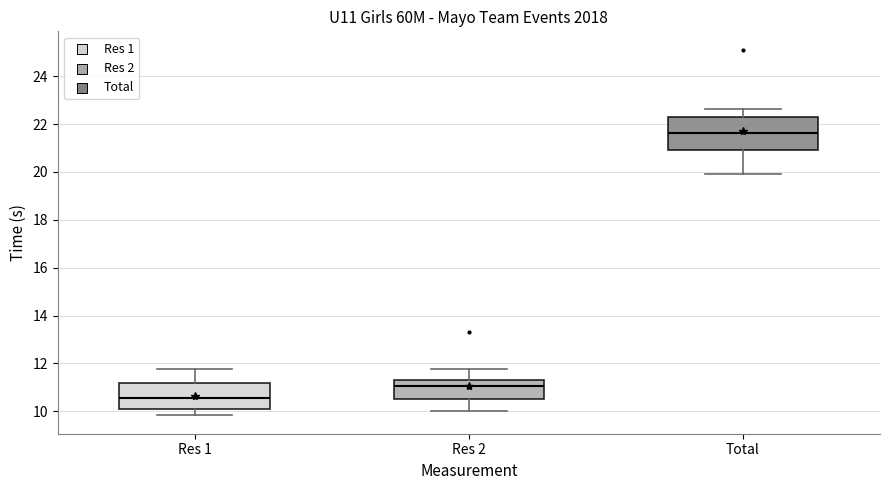

Reading left to right, read every box against the y-axis: the position of its median line, the range the box covers, and the ends of its whiskers. The values are not printed on the chart, so give them approximately, as read against the axis.

Res 1: median 10.6, box 10.2 to 11.2, whiskers 9.8 to 11.8
Res 2: median 11.0, box 10.4 to 11.4, whiskers 10.0 to 11.8
Total: median 21.6, box 21.0 to 22.4, whiskers 20.0 to 22.6